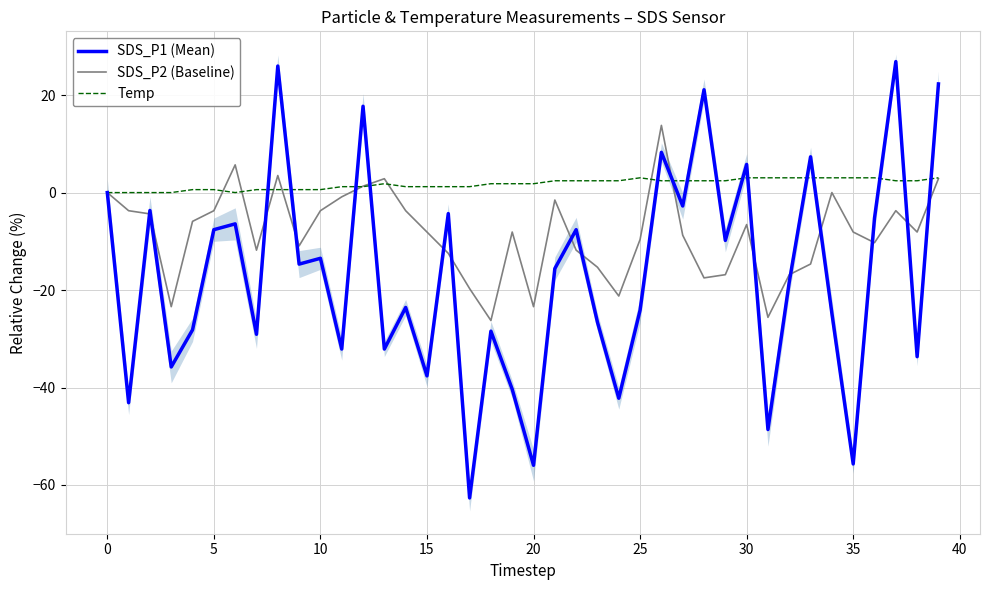

What is the smallest value displayed?

-62.7